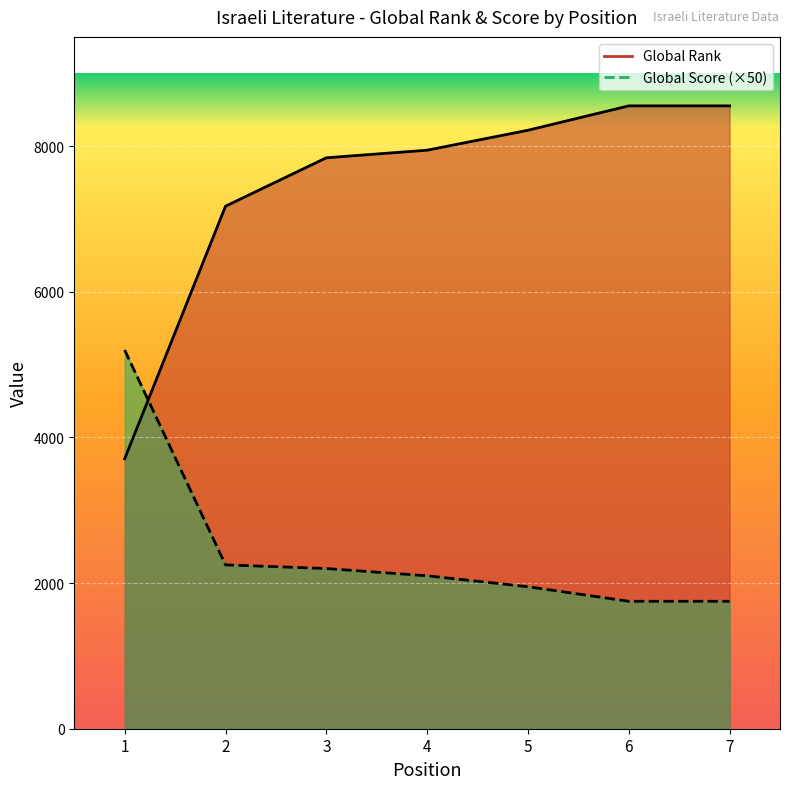

At which label is Global Rank closest to 6130?

2